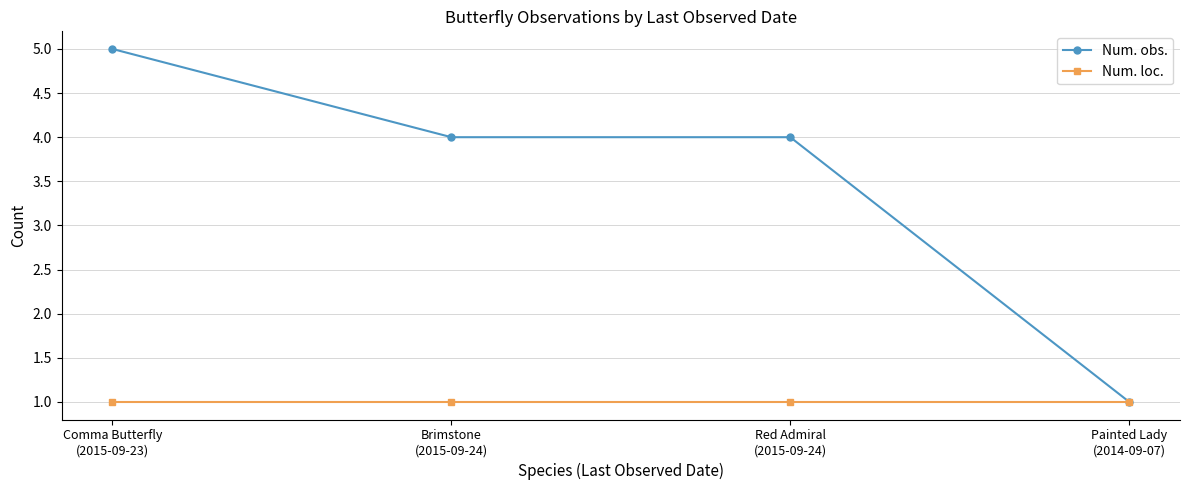

What is the greatest value displayed?

5